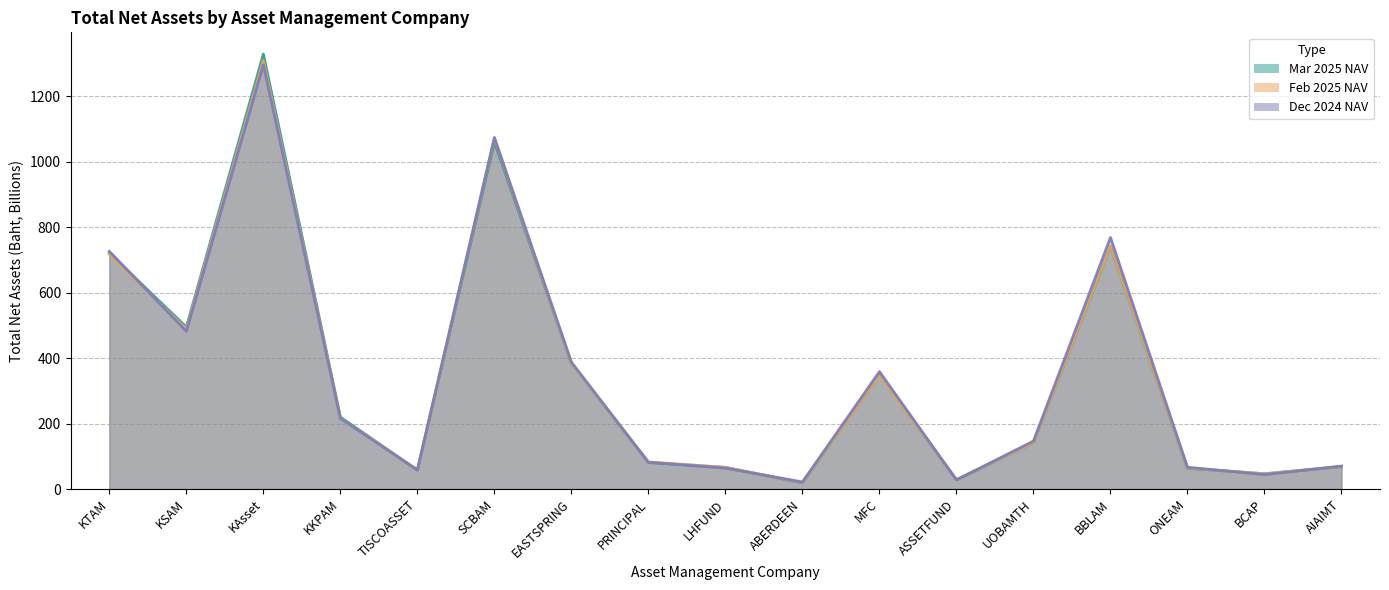

Which series changed the most between TISCOASSET and EASTSPRING?

Total NAV Dec 2024 (Baht, B)